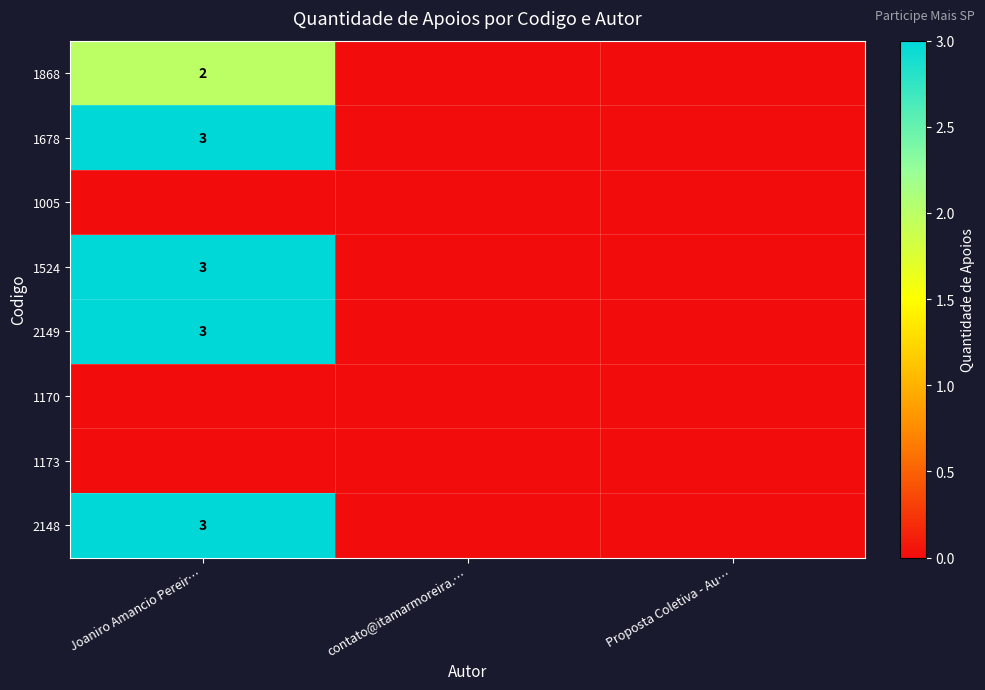

At which category is the sum across all series the highest?

Joaniro Amancio Pereir…